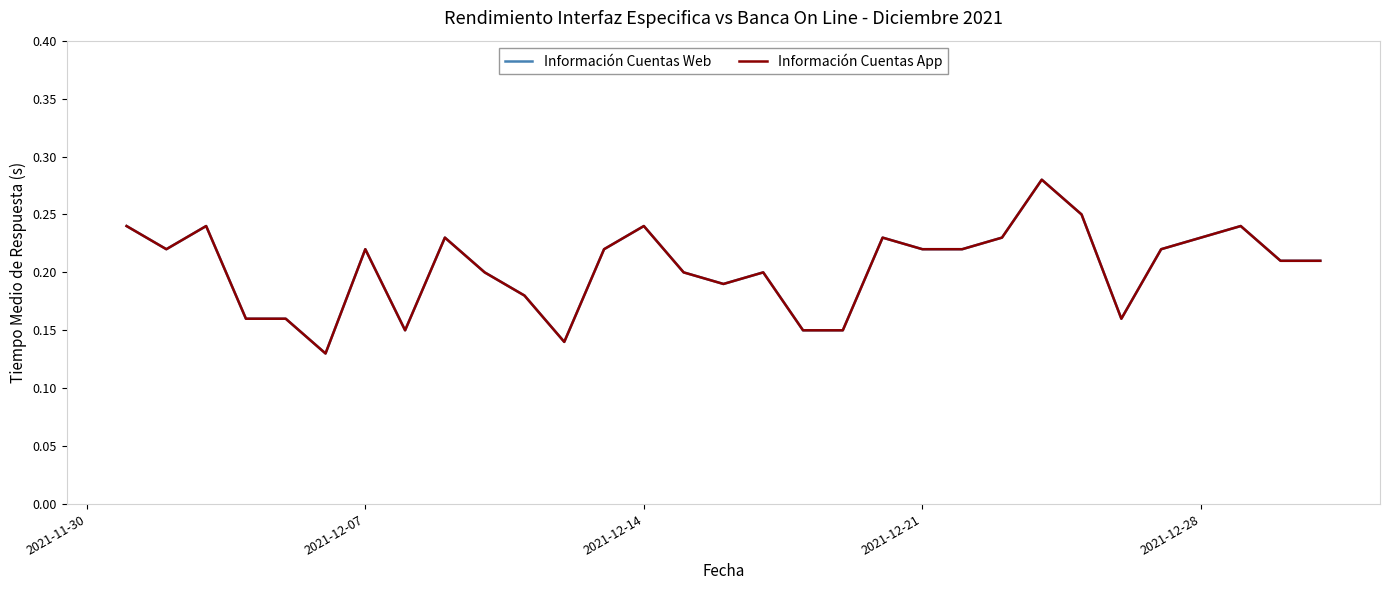

Does the chart have visible grid lines?

No